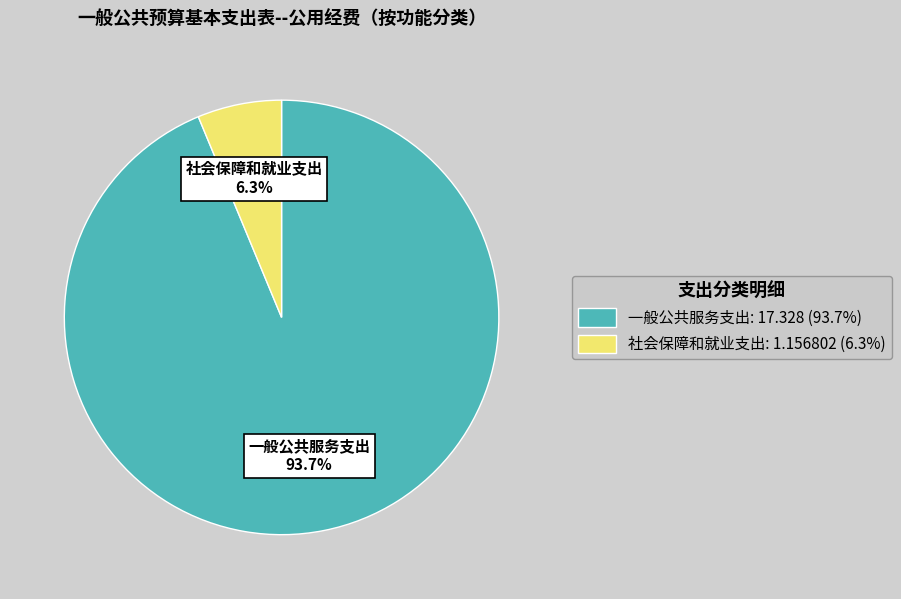

Count the number of slices in the pie.

2